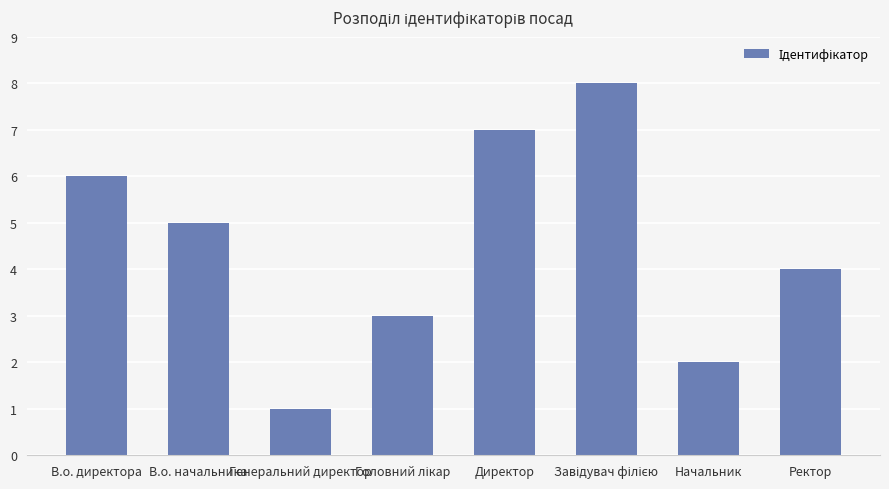

Where is the data nearest to the value 4?

Ректор